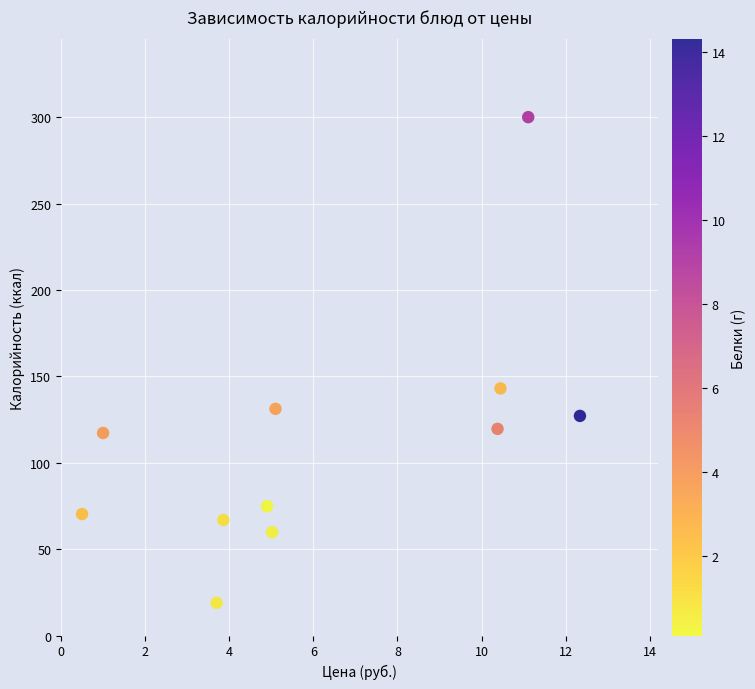

What is the range of Y values (max minus min)?

281.1